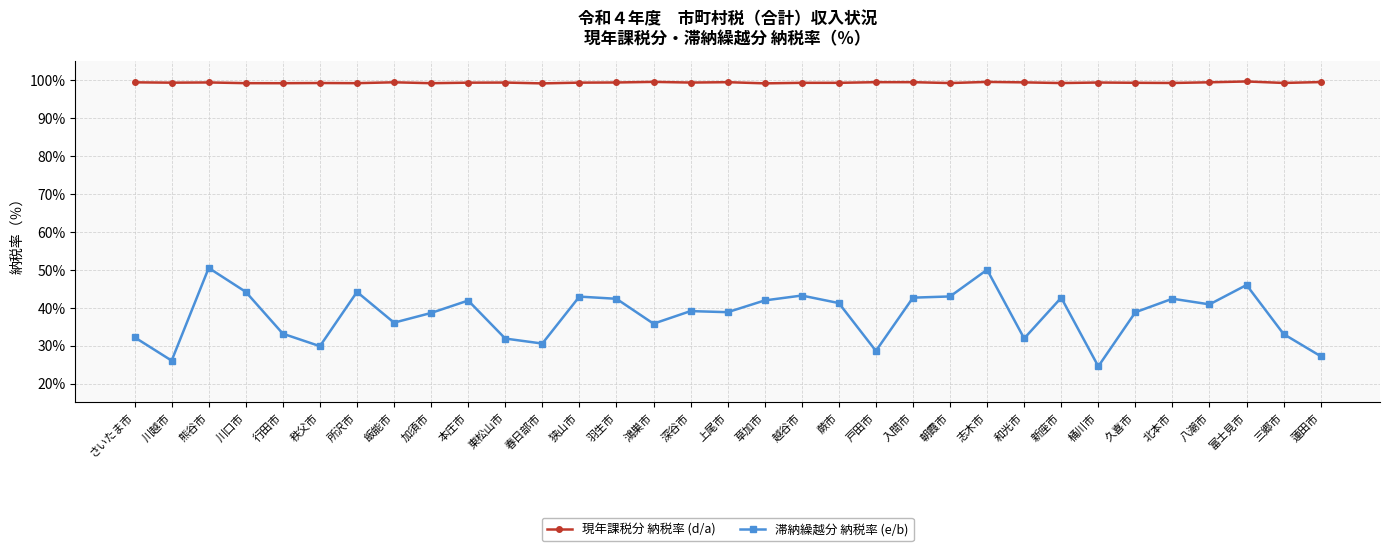

What is the highest value of the 滞納繰越分 納税率 (e/b) series?

50.5